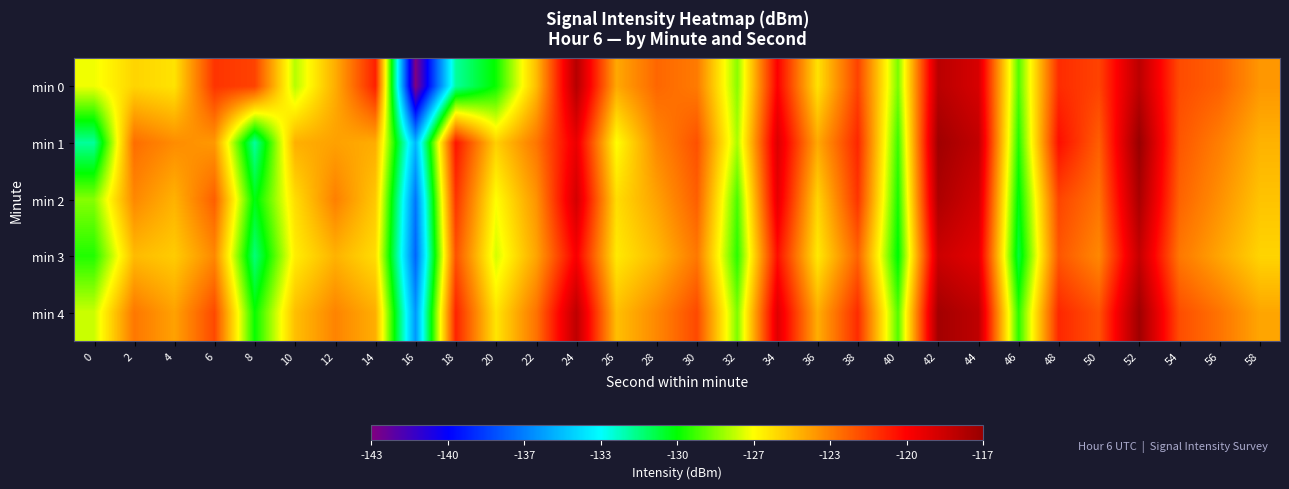

Rank the series at 4 from highest to lowest value.

min 1, min 4, min 2, min 3, min 0